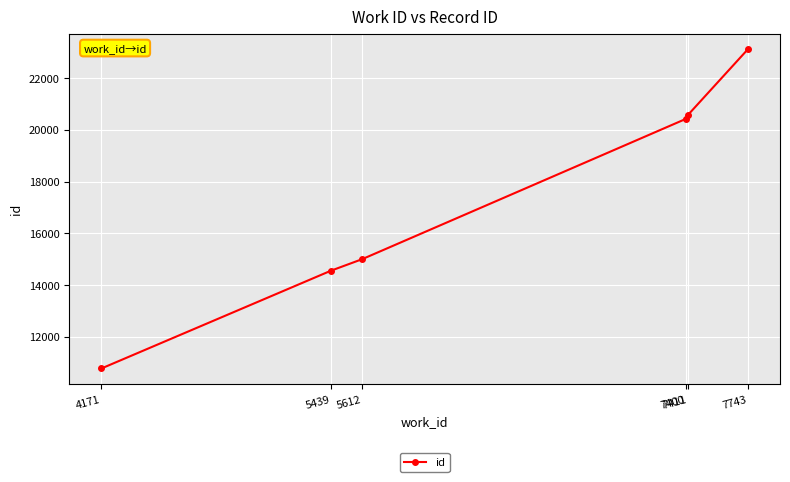

List the labels in order of value, largest first.

7743, 7411, 7400, 5612, 5439, 4171